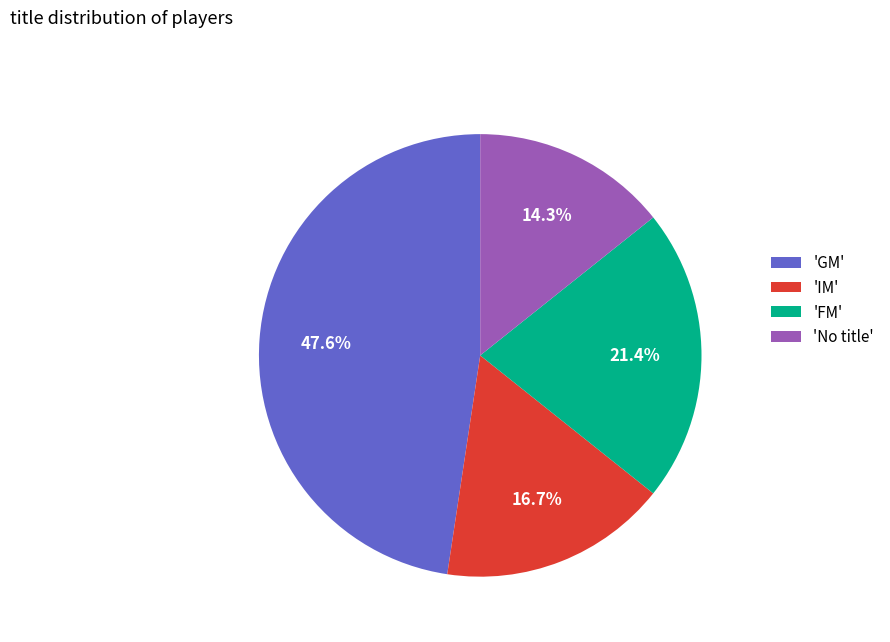

How many segments does this pie chart have?

4